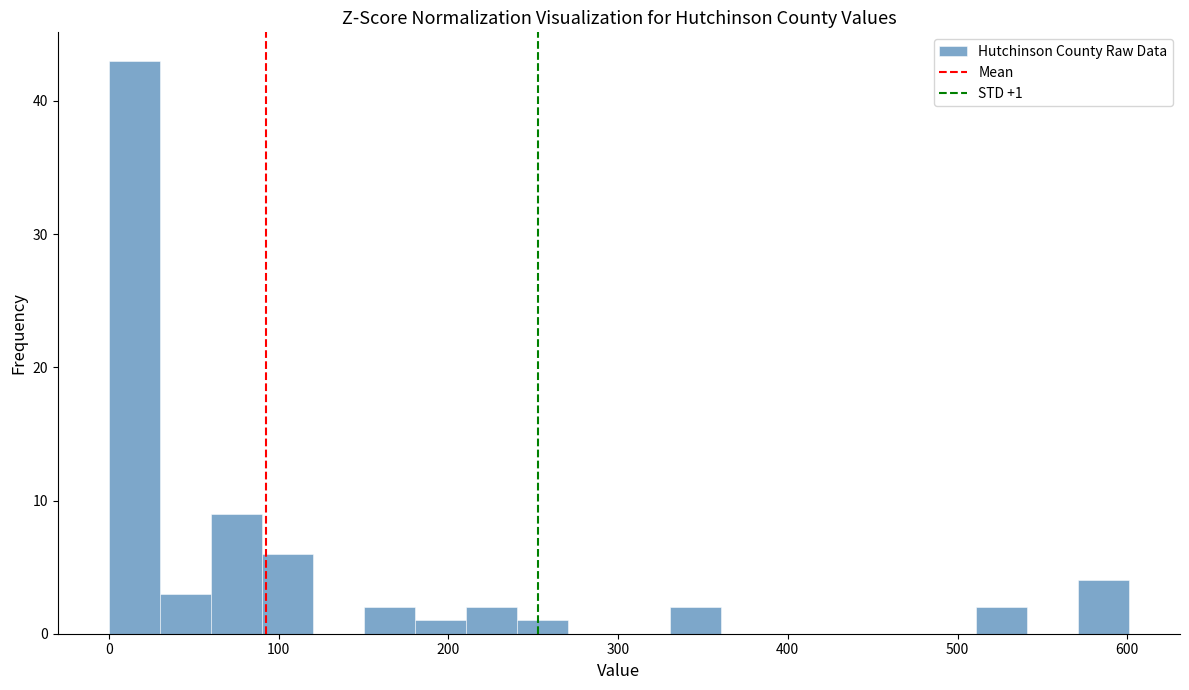

Around what value on the x-axis is the tallest bar? Give the approximate position of its centre, as read against the axis.

20